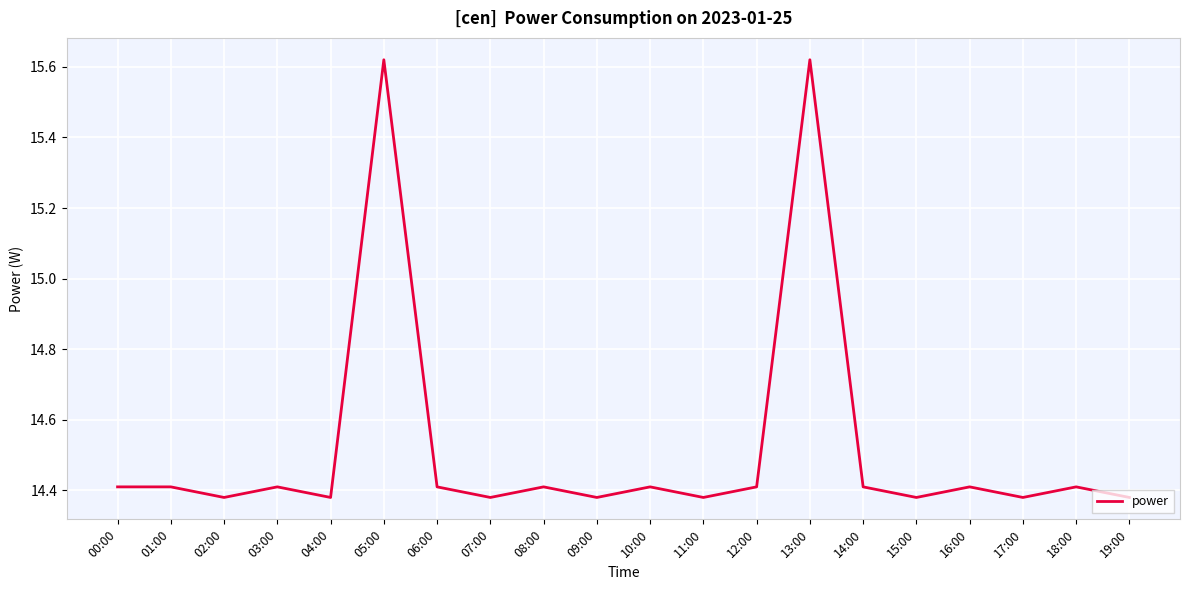

True or false: the data shows 7.6 at 09:00.

False